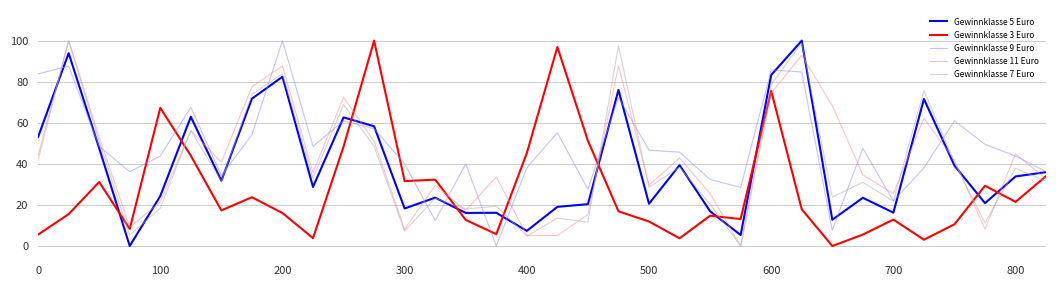

How many values in Gewinnklasse 9 Euro are above zero?

33